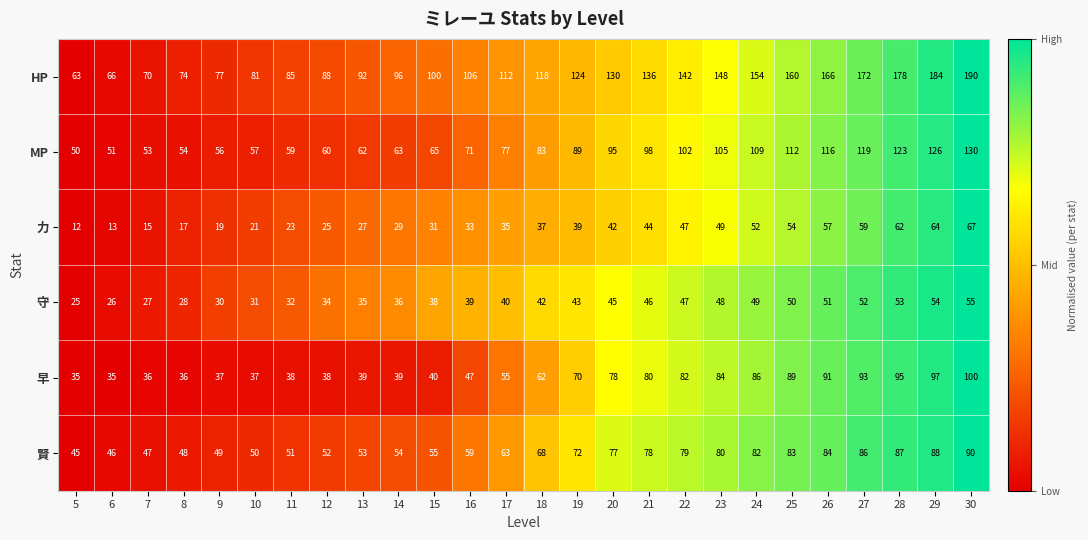

What is the average value of the 賢 series?

66